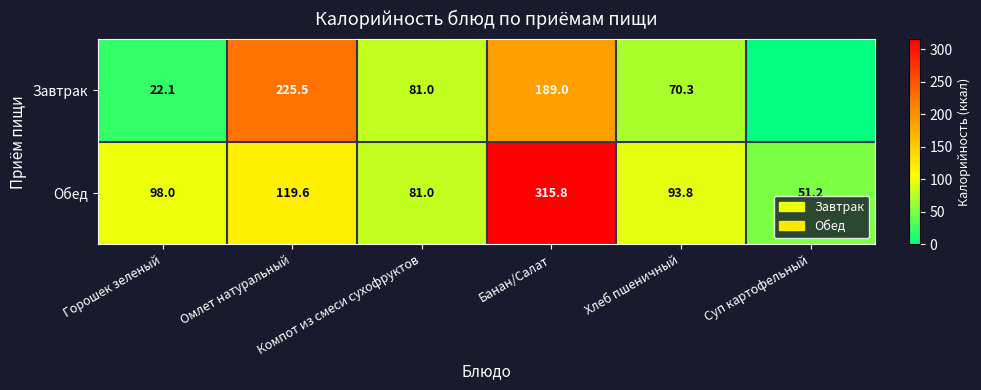

What is the difference between the maximum and second lowest values in the Обед series?

234.8